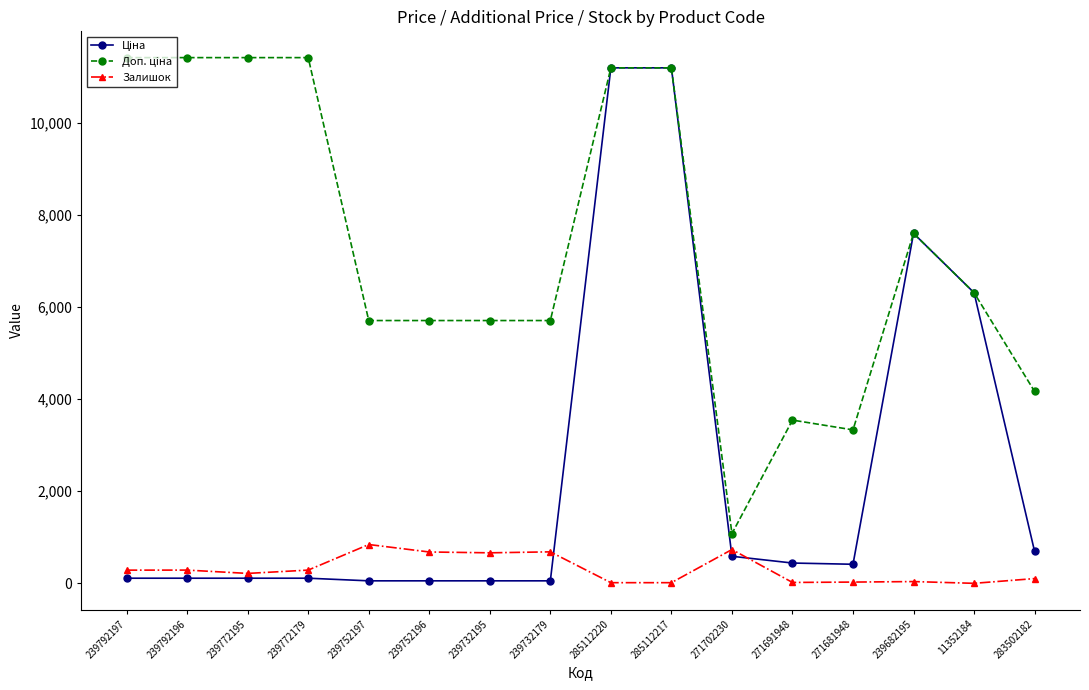

True or false: Залишок has more than 0 interior local peaks.

True